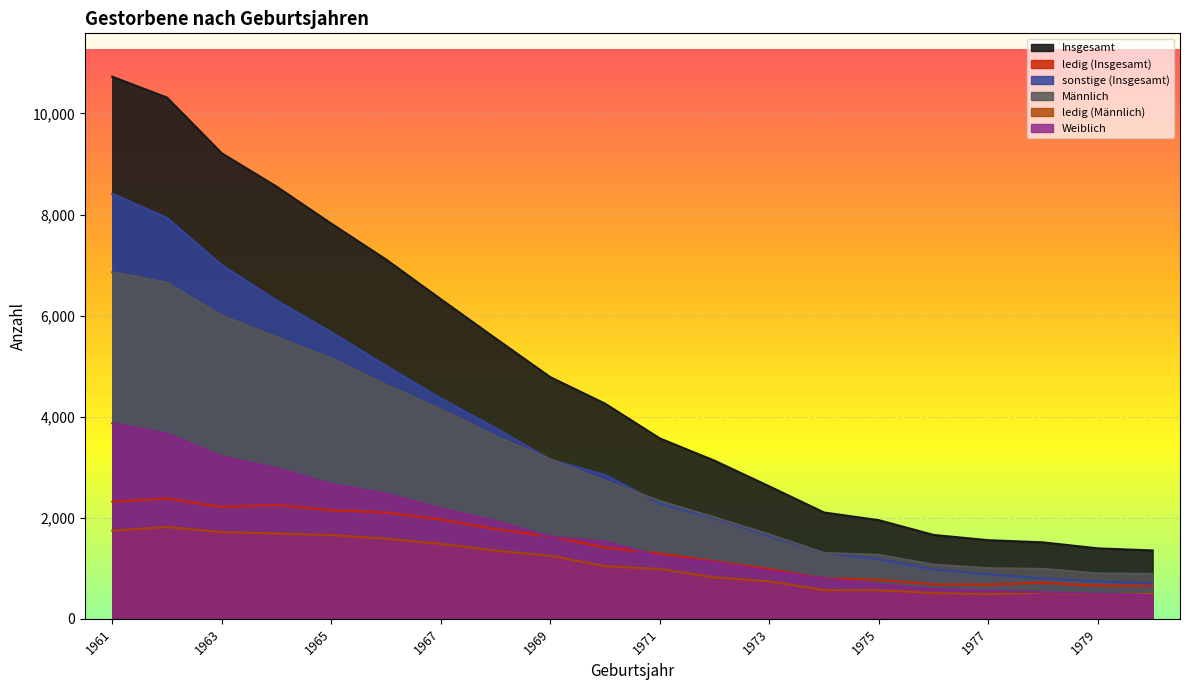

Which series has the widest spread of values?

Insgesamt